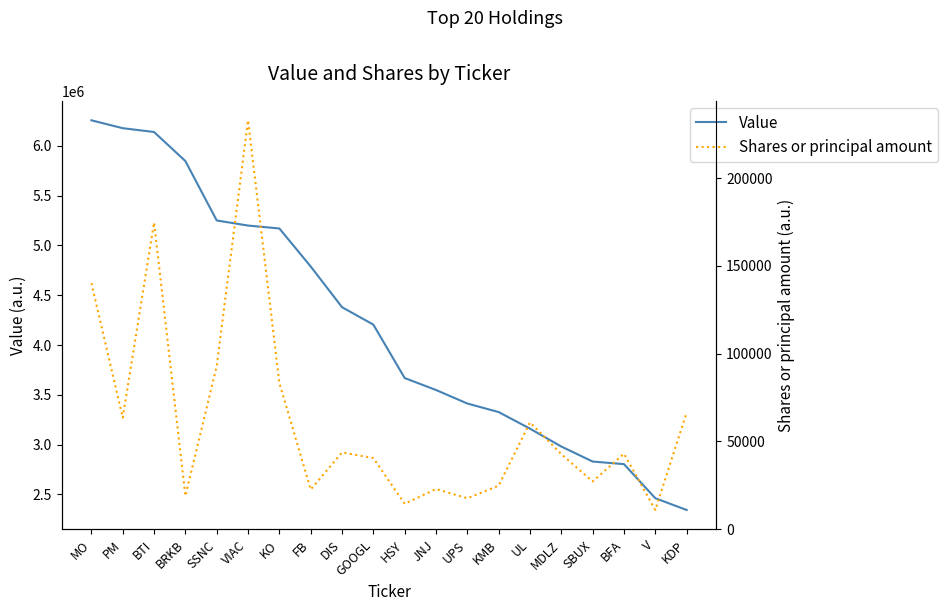

How many interior local peaks does the Shares or principal amount series have?

6